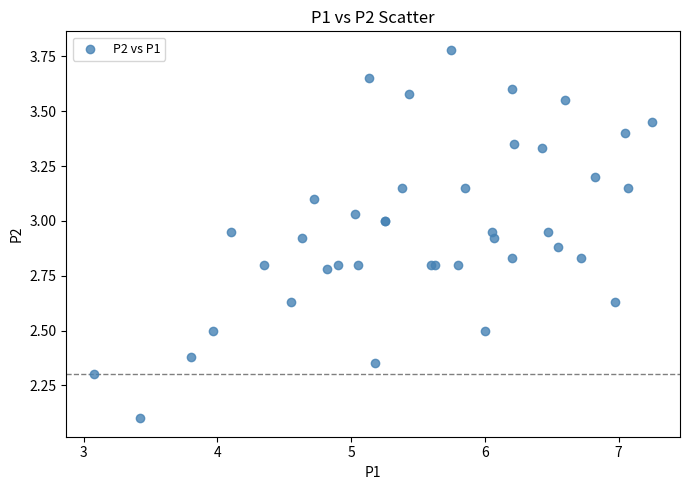

What Y value in the scatter plot is closest to 2?

2.1